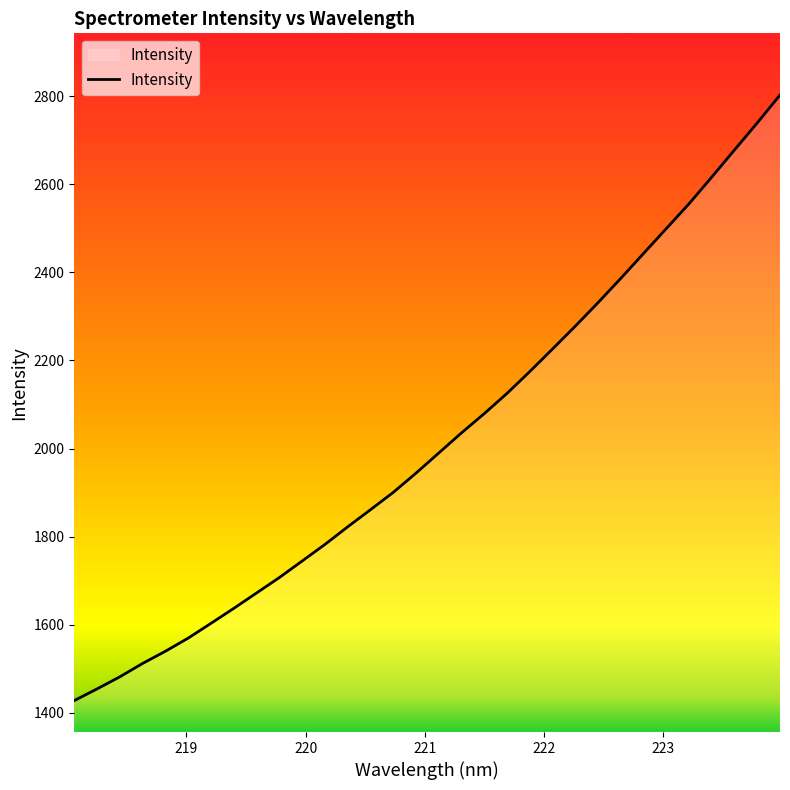

What is the sum of all values?

64618.7